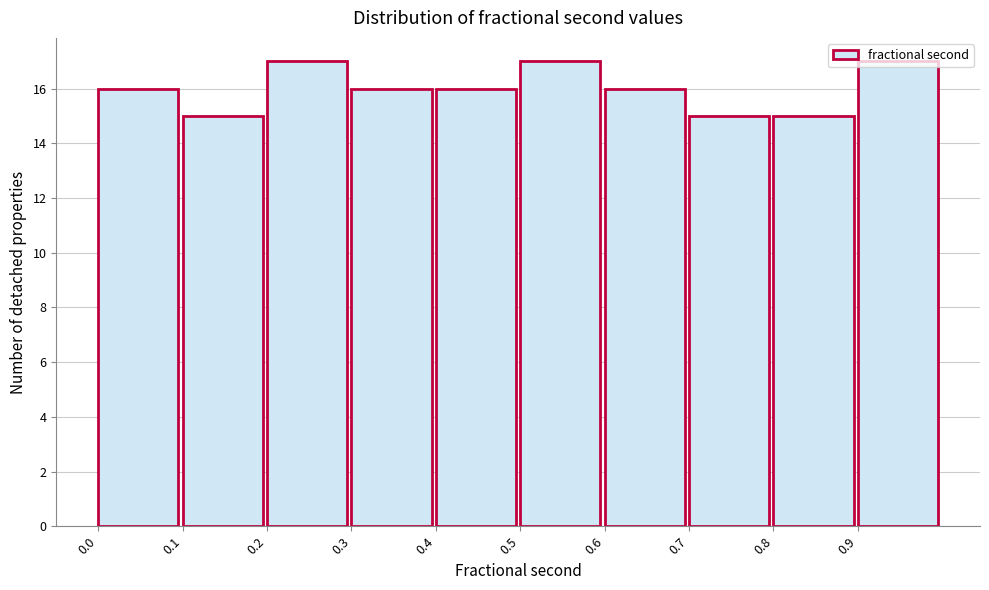

Reading left to right, list every bar in this chart as the range it spans on the x-axis followed by its height. The values are not printed on the chart, so give them approximately, as read against the axis.

0.0 to 0.1: 16
0.1 to 0.2: 15
0.2 to 0.3: 17
0.3 to 0.4: 16
0.4 to 0.5: 16
0.5 to 0.6: 17
0.6 to 0.7: 16
0.7 to 0.8: 15
0.8 to 0.9: 15
0.9 to 1.0: 17